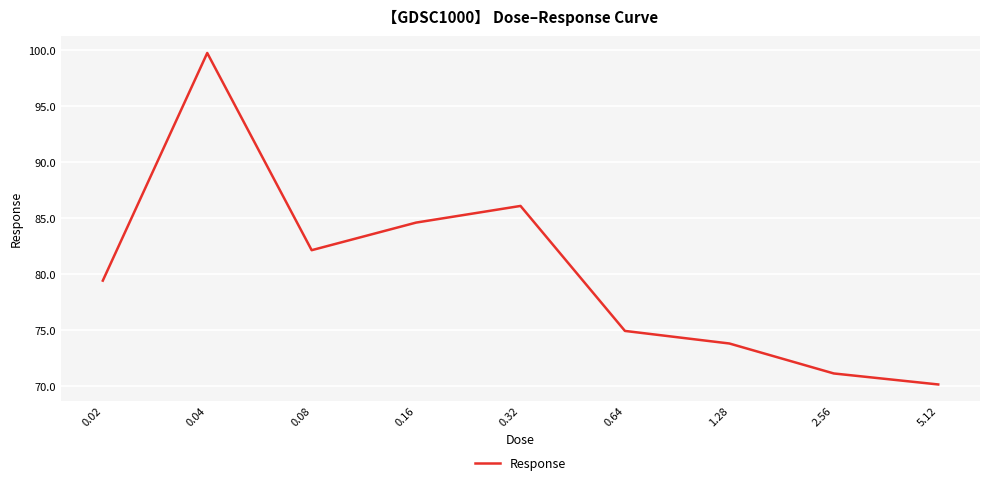

What is the ratio of the value at 0.04 to the value at 5.12?

1.4